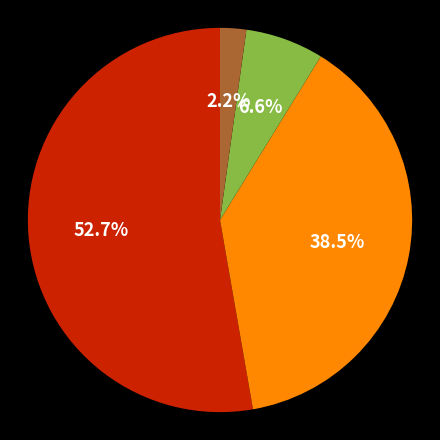

Does any single category account for the majority?

Yes